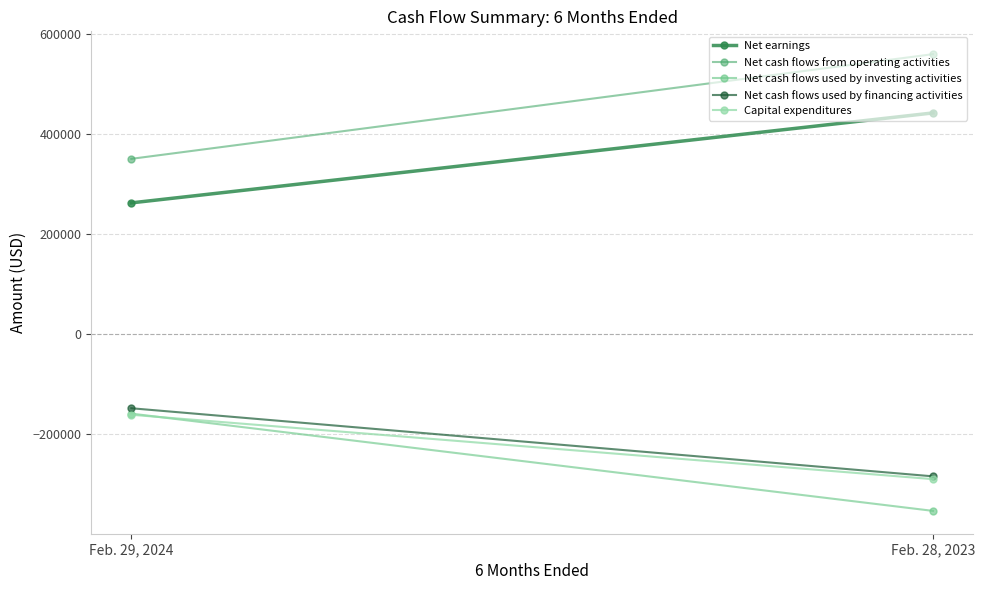

Which series has the widest spread of values?

Net cash flows from operating activities